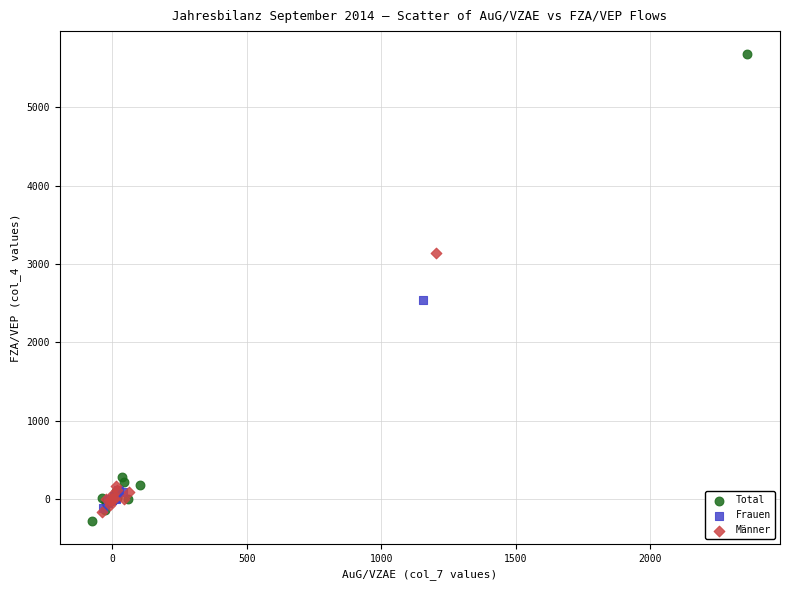

Which series has the largest Y range (max minus min)?

Total